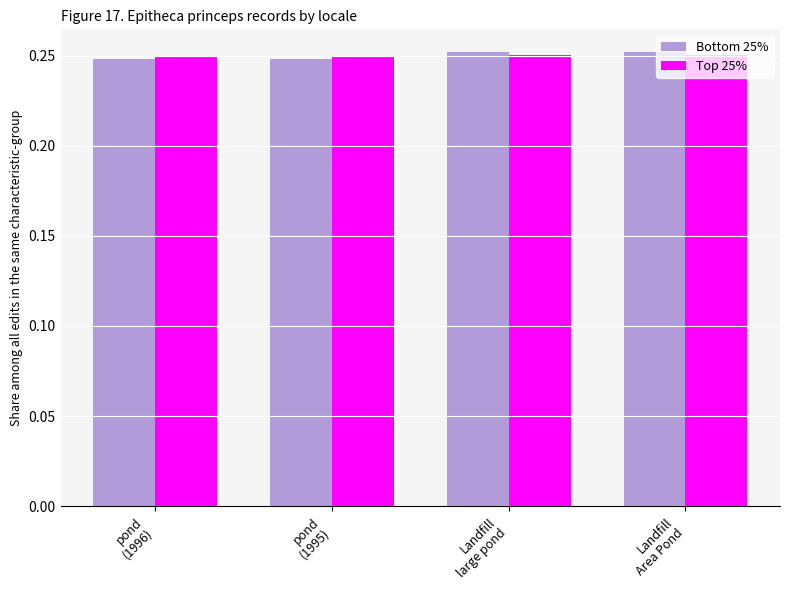

At how many categories does at least one series exceed 0?

4